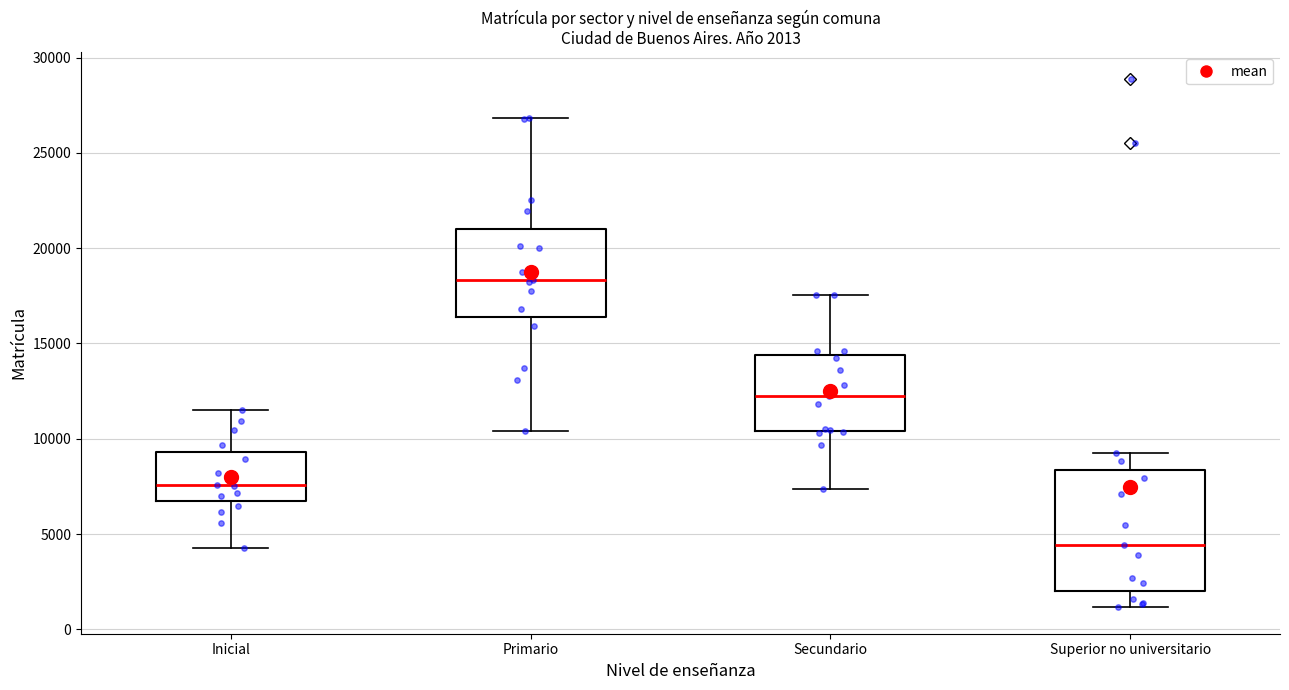

Which box is the tallest, from its lower edge to its upper edge?

Superior no universitario